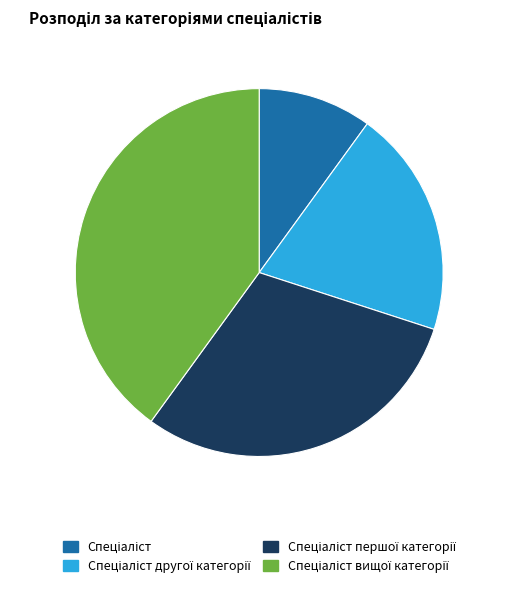

Is there a majority slice in this chart?

No